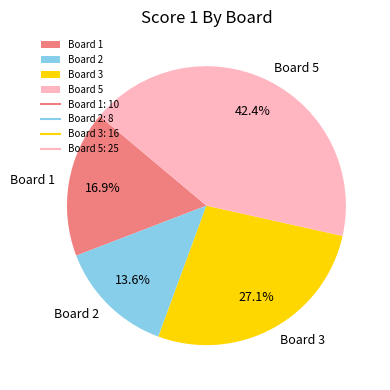

Combined, what portion of the pie is Board 1 and Board 2?

30.5%